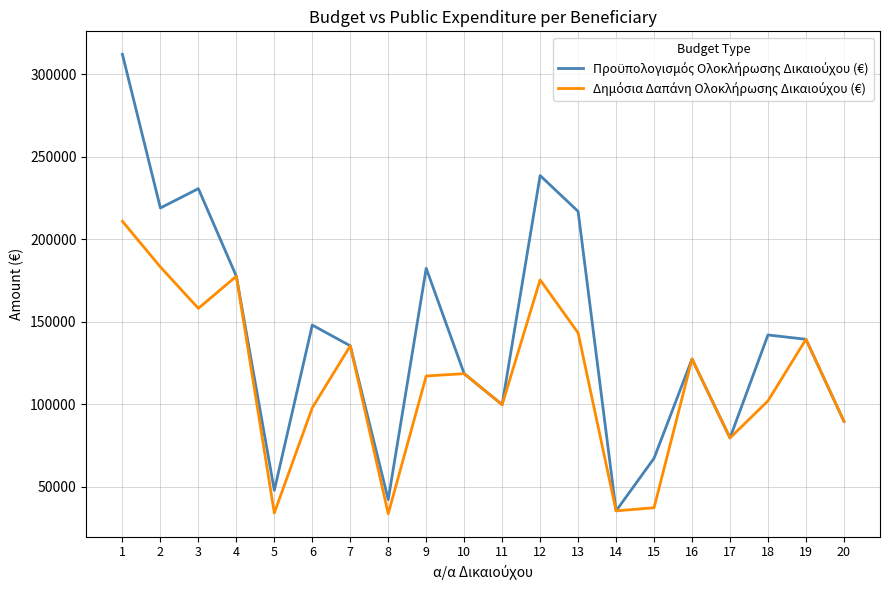

What is the difference between the highest and lowest values at 9?

65284.1